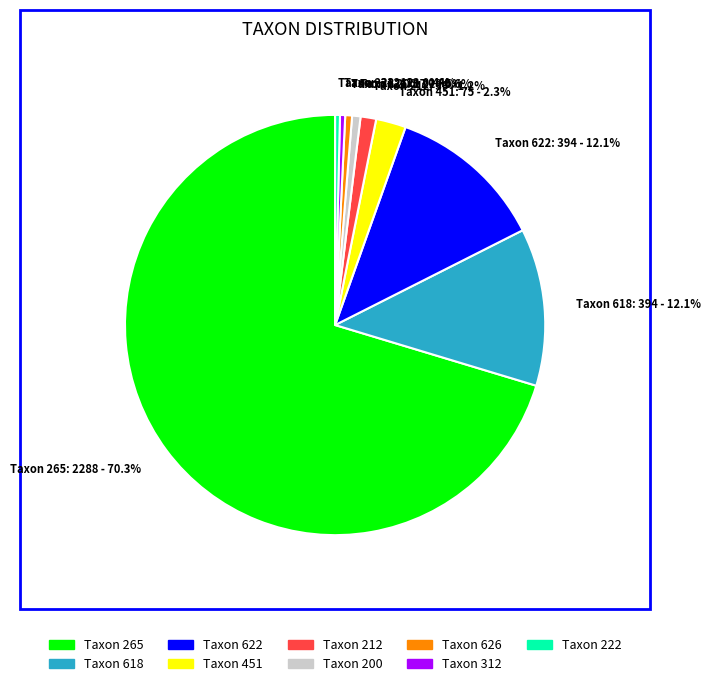

How many slices are in this pie chart?

9